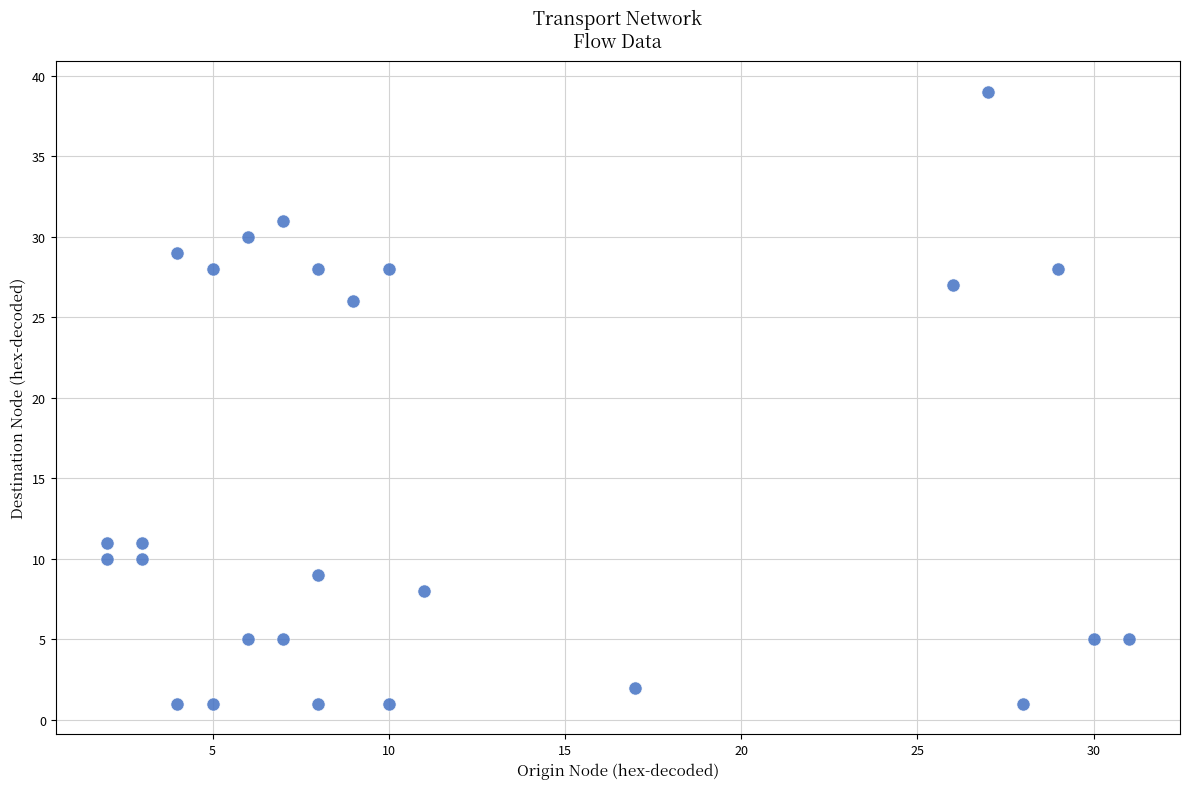

What Y value in the scatter plot is closest to 20?

26